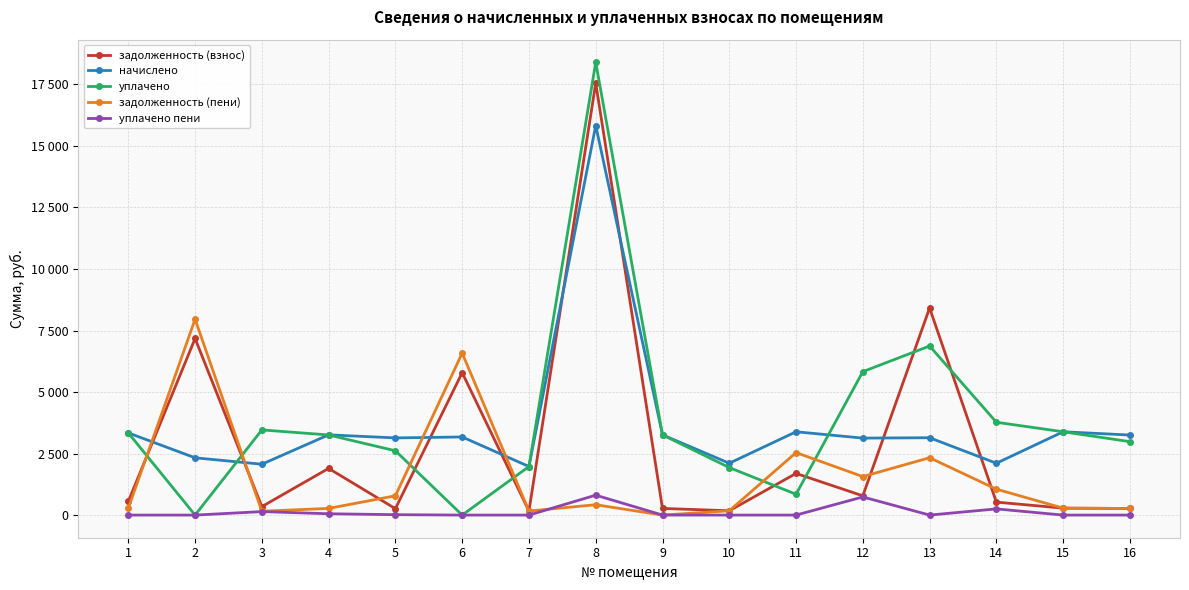

True or false: задолженность (пени) and задолженность (взнос) cross at least once.

True